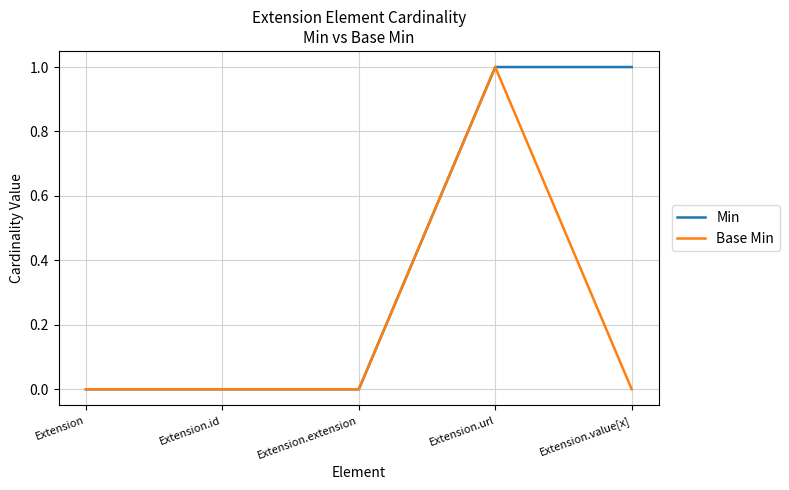

Between Extension.extension and Extension.value[x], which series saw the biggest shift?

Min